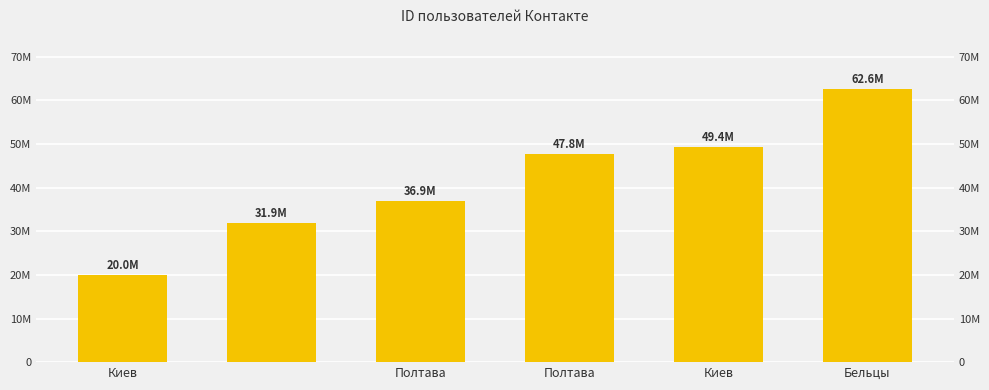

The value at Киев is 20001372. True or false?

True